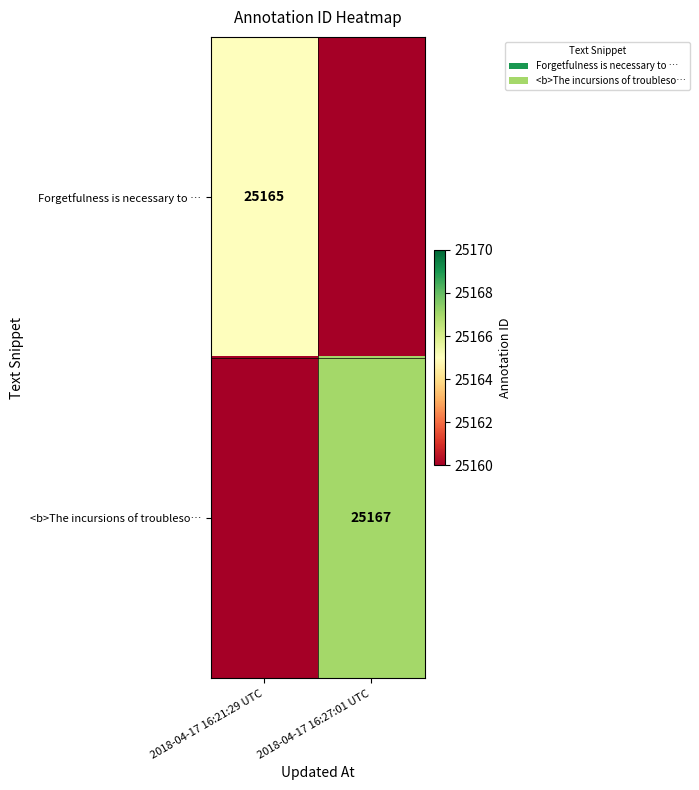

Is it true that <b>The incursions of troubleso… equals 25167 at 2018-04-17 16:27:01 UTC?

True